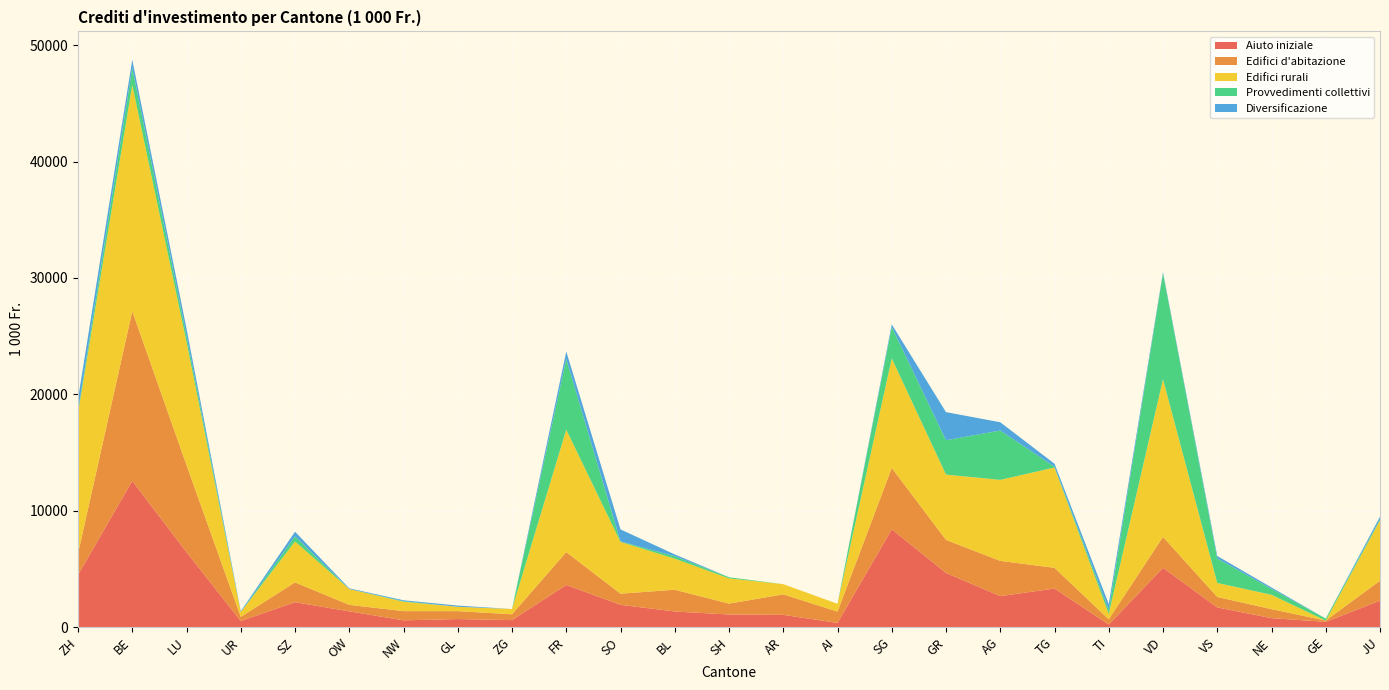

Reading left to right, list all the values displayed in this chart.

Aiuto iniziale: 4490.0	12569.0	6448.7	530.0	2150.0	1360.0	590.0	700.0	610.0	3630.0	1920.0	1350.0	1090.0	1060.0	370.0	8410.0	4660.0	2670.0	3320.0	230.0	5100.0	1700.0	780.0	460.0	2280.0
Edifici d'abitazione: 1845.0	14576.1	7472.6	360.0	1700.0	560.0	792.0	680.0	500.0	2821.0	960.1	1868.8	936.8	1760.0	970.0	5269.0	2841.0	3027.0	1781.0	452.3	2654.0	900.0	771.0	109.1	1713.1
Edifici rurali: 12040.0	19436.2	10573.4	413.5	3515.0	1359.6	806.8	376.1	451.0	10516.0	4450.1	2668.0	2170.2	876.2	670.0	9409.0	5609.0	6957.0	8617.5	448.7	13548.0	1203.6	1232.9	0.0	5182.8
Provvedimenti collettivi: 197.0	1457.0	540.0	0.0	438.0	0.0	49.5	0.0	0.0	6053.0	37.0	208.0	94.0	0.0	0.0	2700.0	2949.0	4240.0	63.0	337.6	9099.0	2100.0	510.0	170.8	100.4
Diversificazione: 1037.0	700.0	610.0	74.0	401.0	57.0	75.3	100.5	0.0	658.0	1034.0	156.2	0.0	0.0	0.0	220.0	2415.0	710.0	260.0	518.7	100.0	213.0	120.0	0.0	224.0